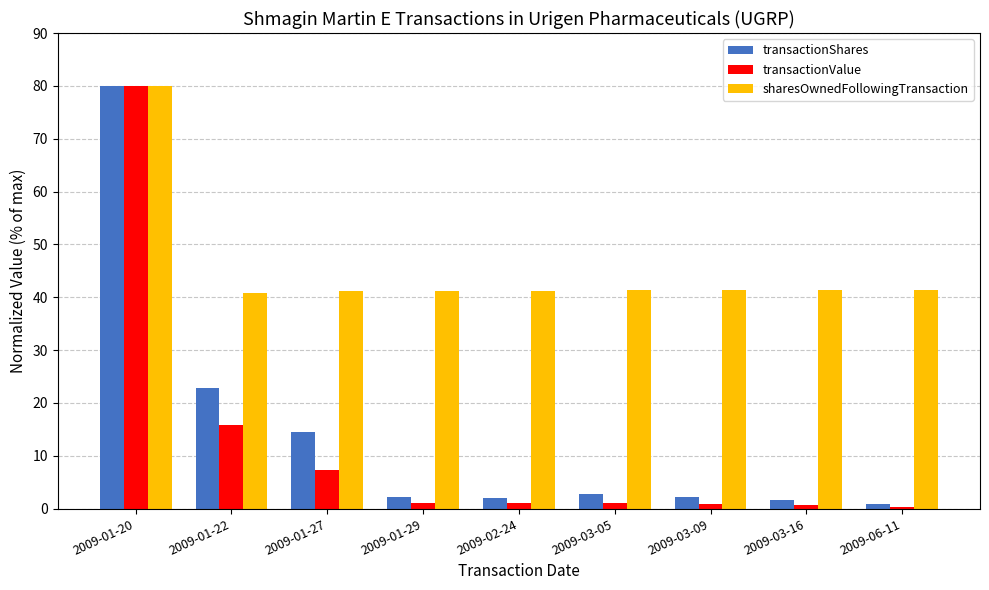

Which series changed the most between 2009-01-20 and 2009-03-05?

transactionValue